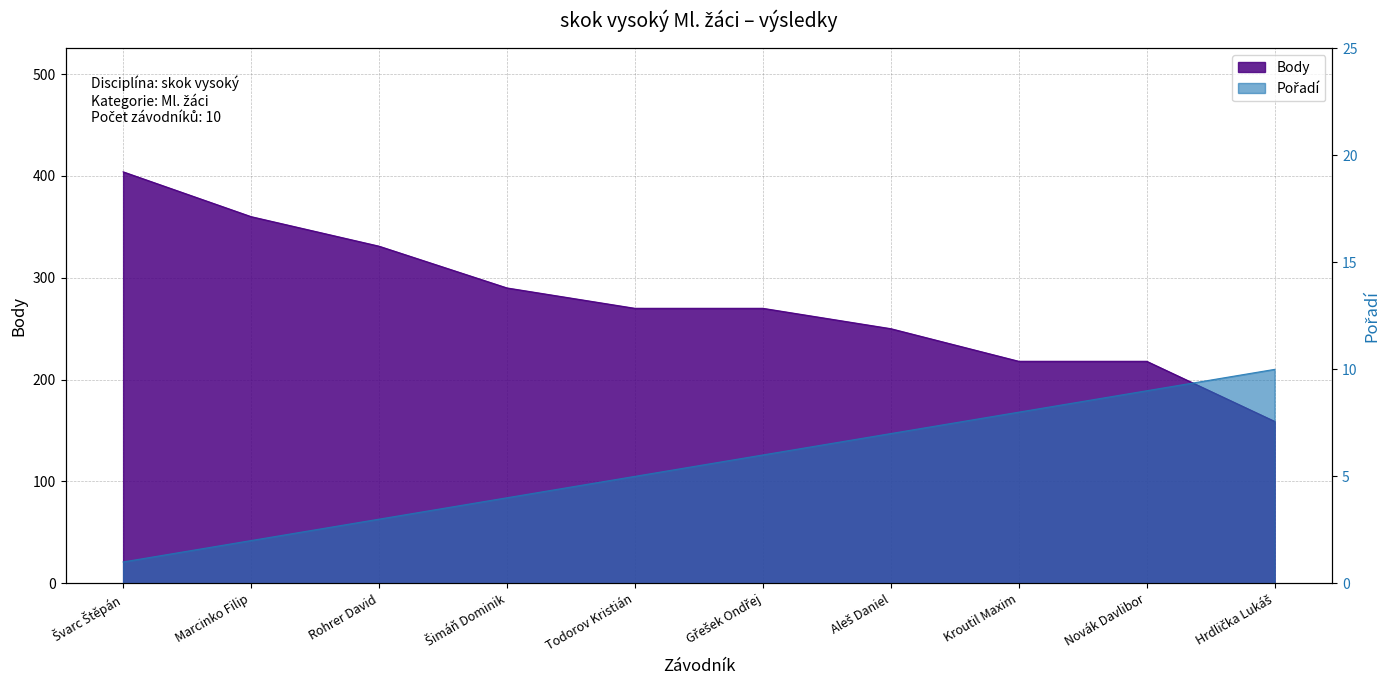

What is the value of the Pořadí point at the 8th from the left?

8